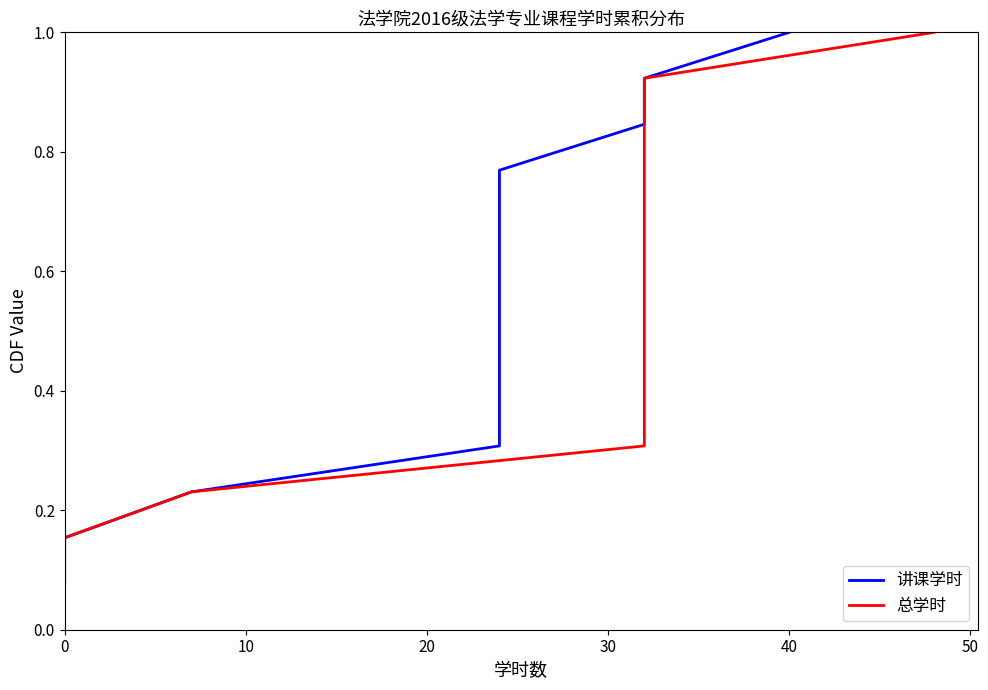

Which series has the largest range (max minus min)?

讲课学时